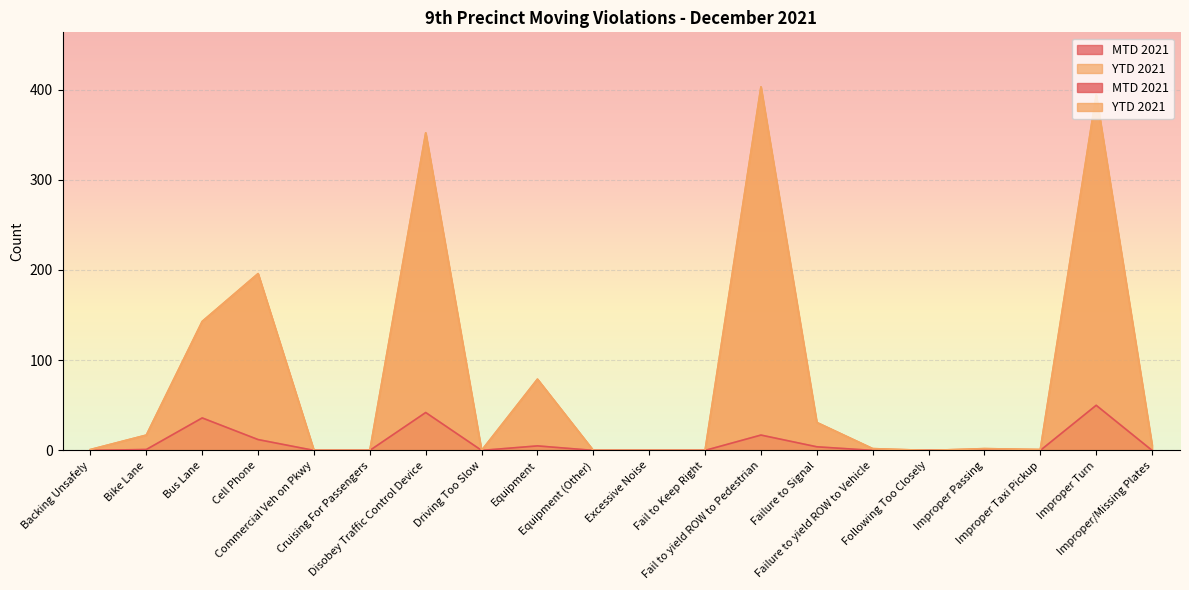

True or false: MTD 2021 and YTD 2021 intersect in this chart.

False